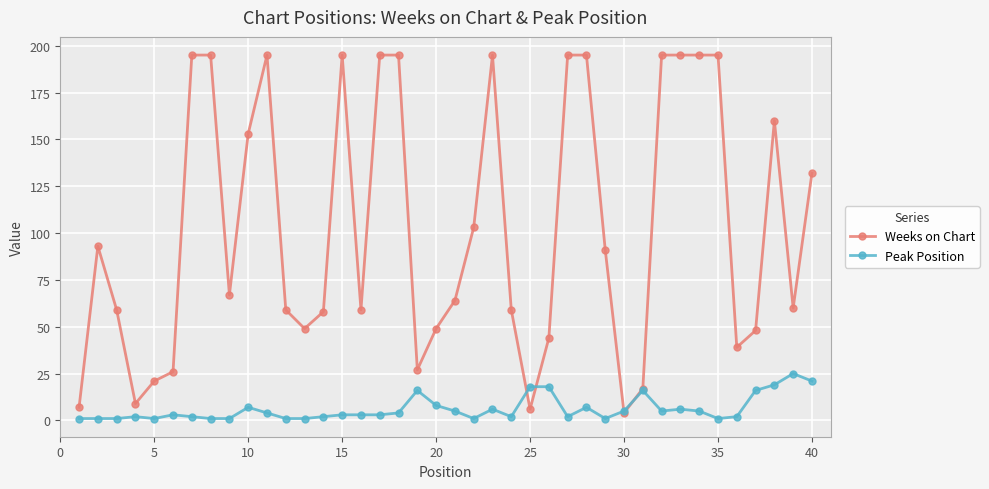

How many lines are shown in the chart?

2